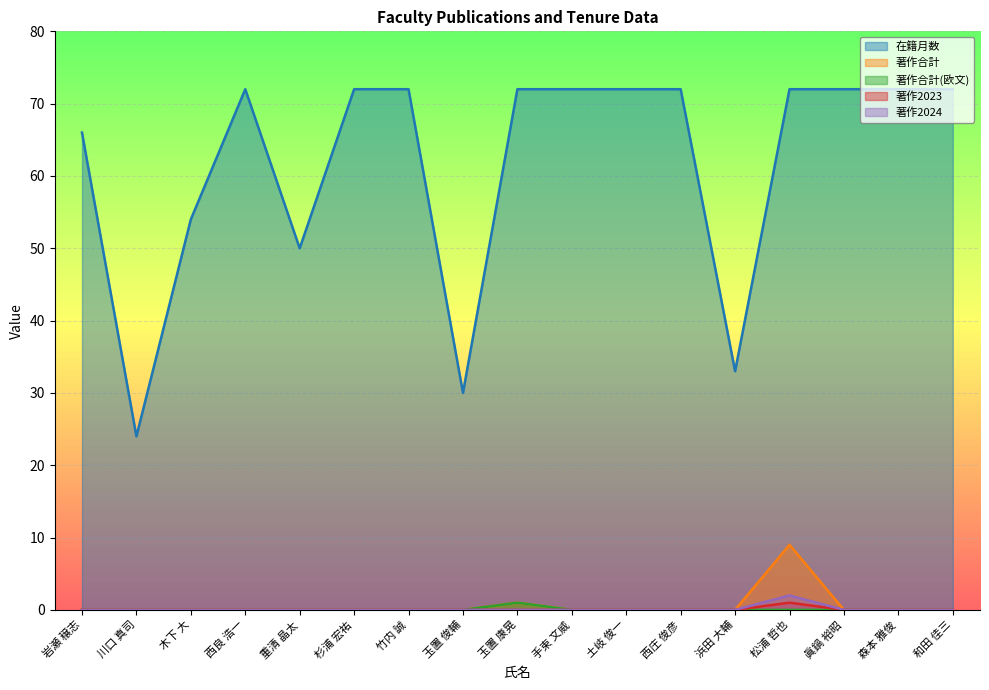

What is the difference between the highest and lowest values at 岩瀬 穣志?

66